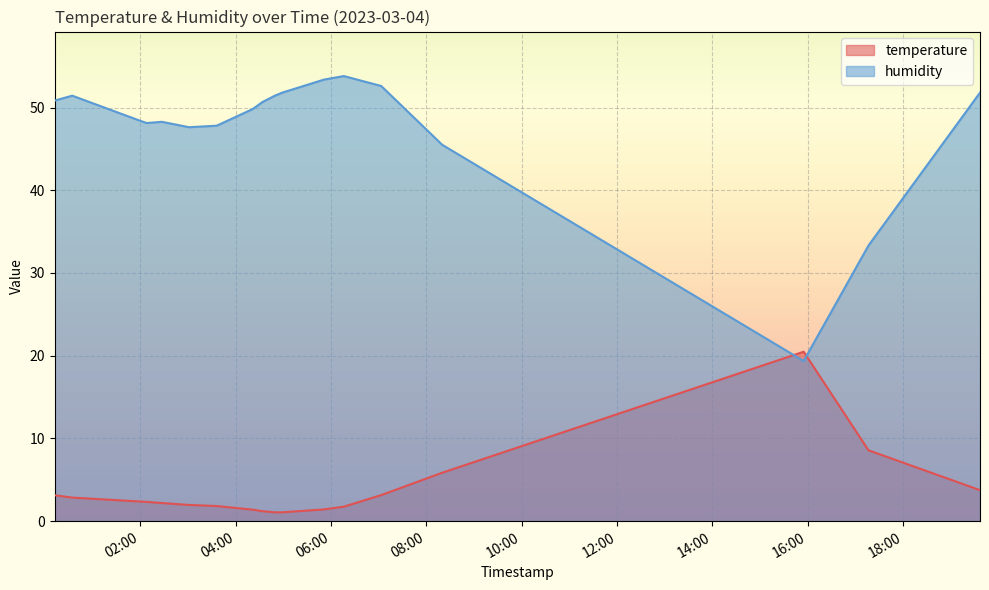

What is the average value of the temperature series?

3.7